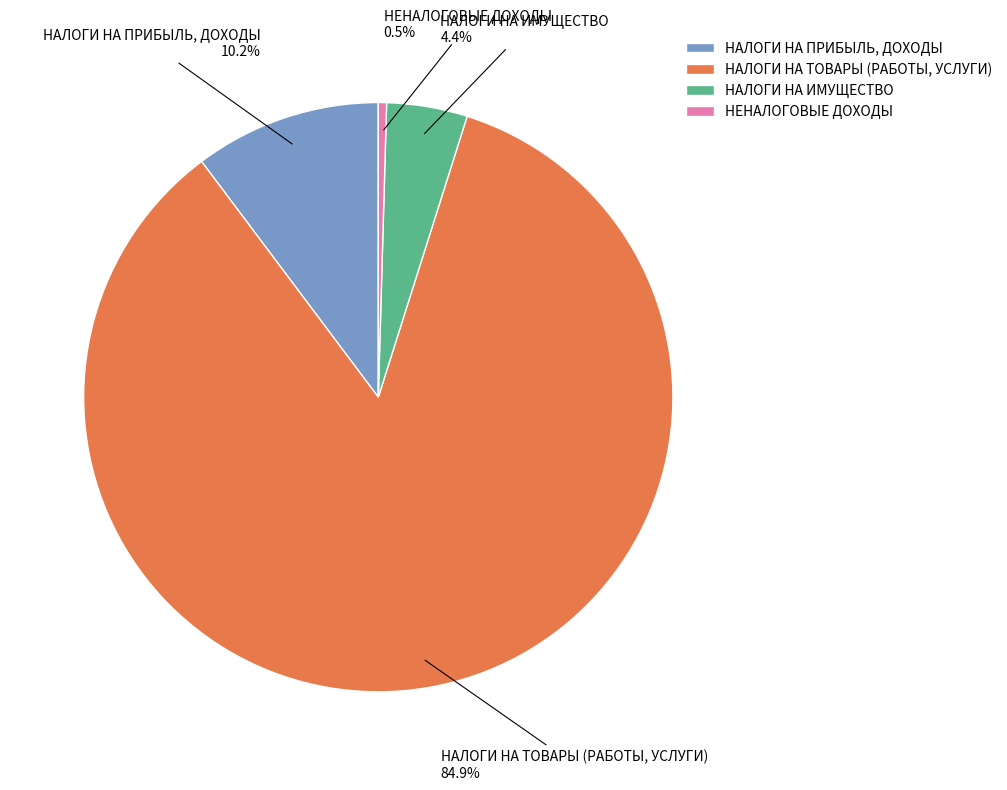

True or false: НАЛОГИ НА ПРИБЫЛЬ, ДОХОДЫ accounts for 17% of the total.

False